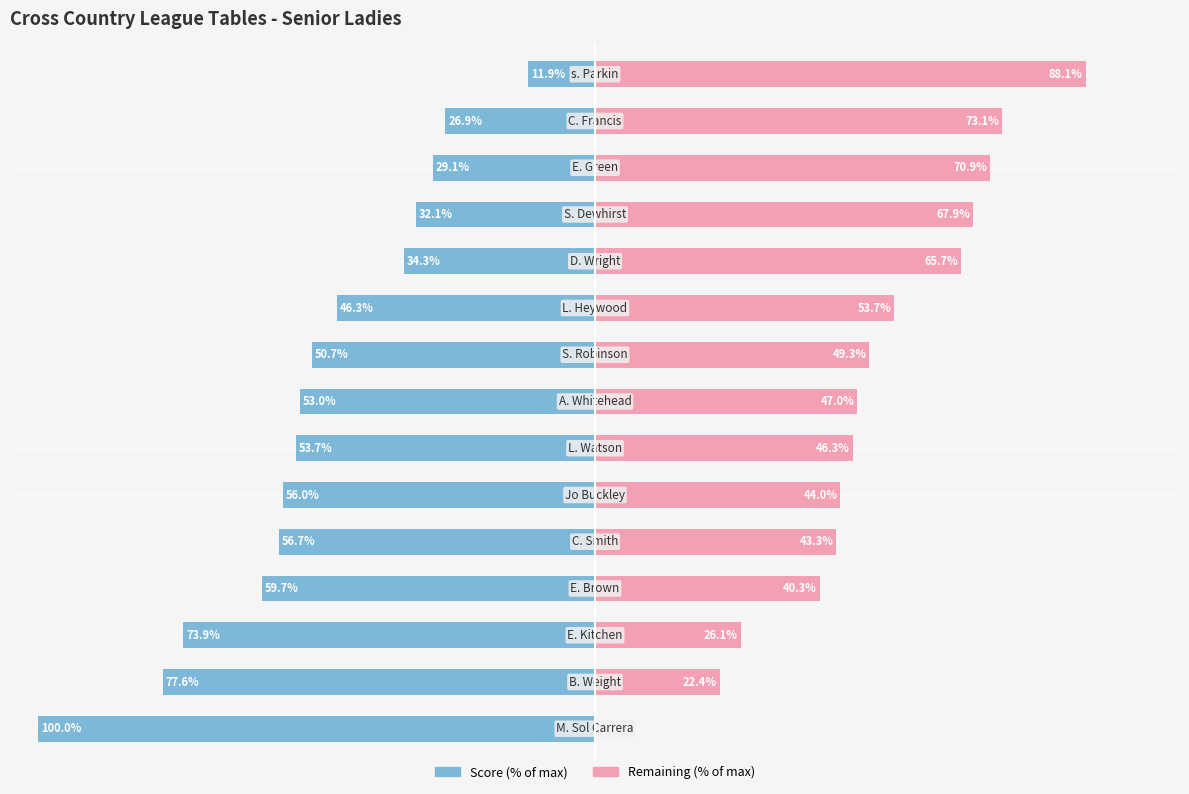

What is the spread (max minus min) of values at 9?

7.5